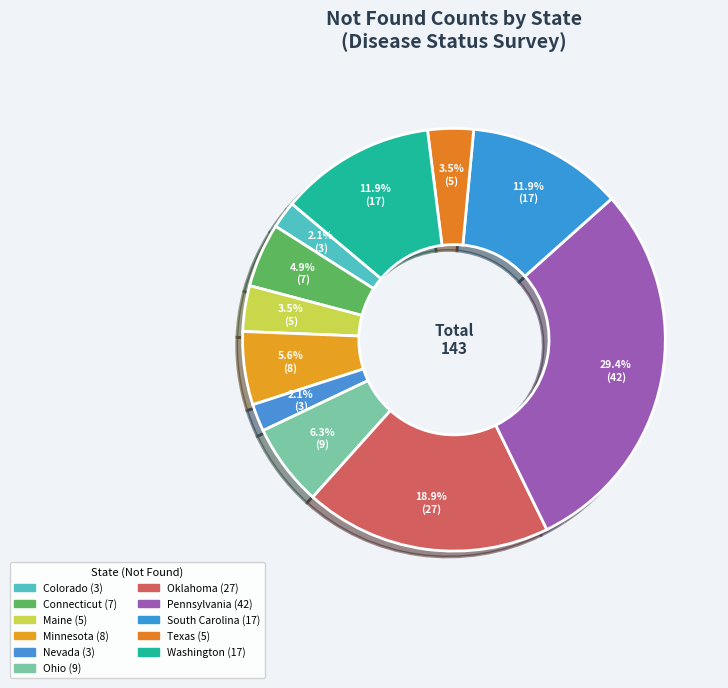

Combined, do Texas and Maine account for over 50%?

No